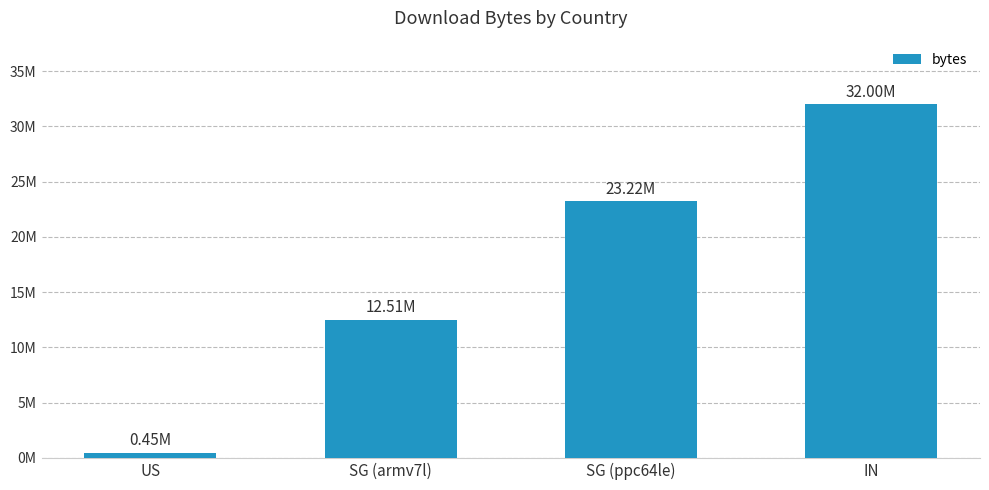

Does the chart contain any negative values?

No